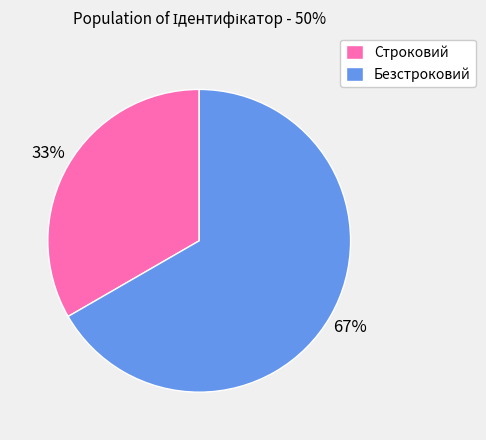

To the nearest percent, what is the combined percentage of Безстроковий and Строковий?

100%